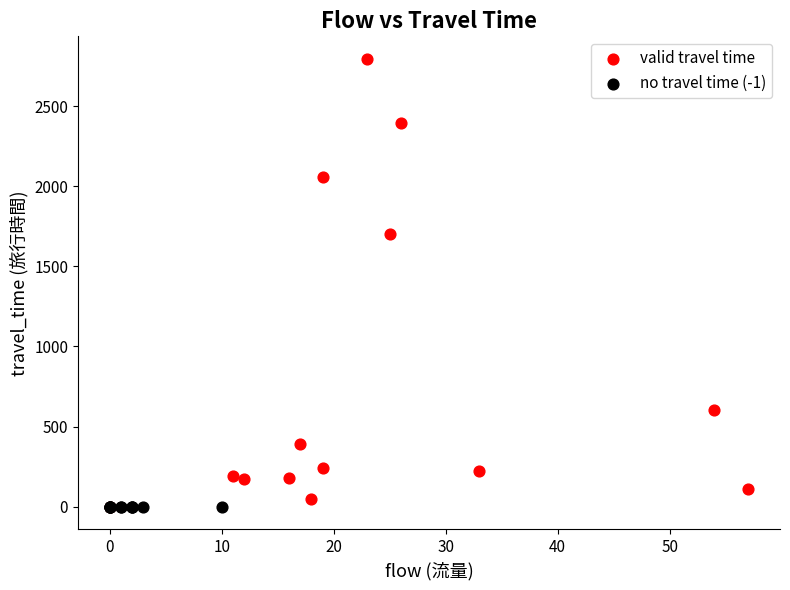

Which series contains the highest Y value?

valid travel time